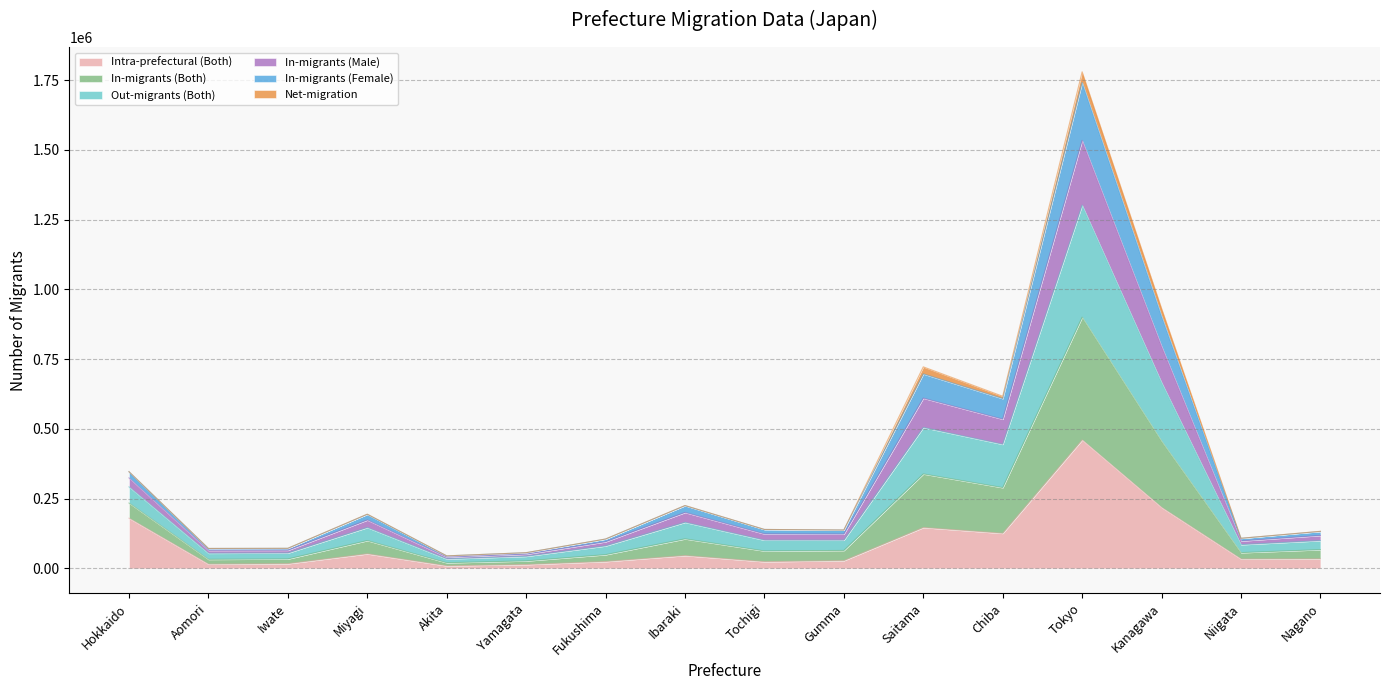

Which category has the highest value in the Intra-prefectural (Both) series?

Tokyo